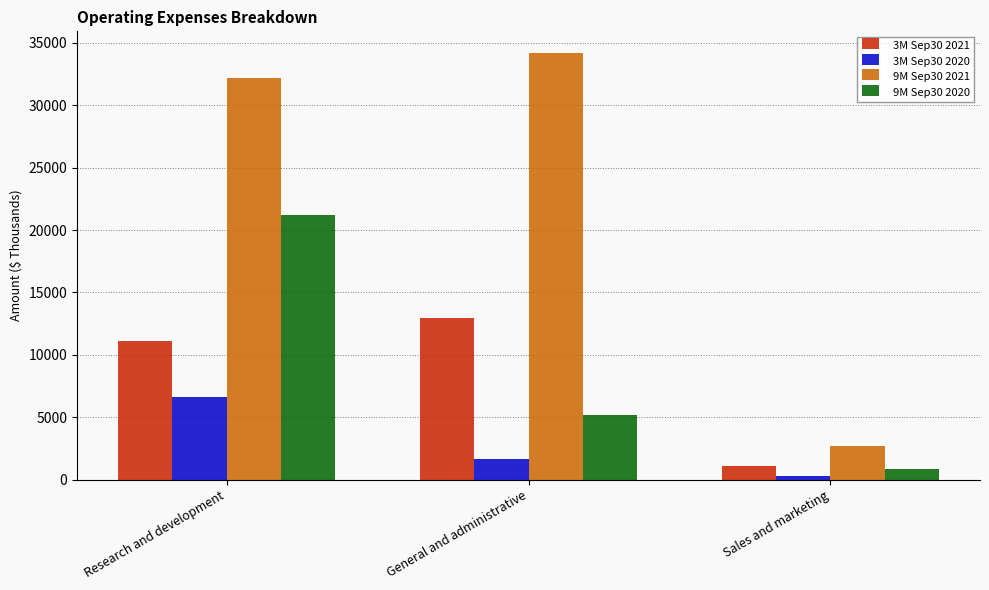

What is the spread (max minus min) of values at Research and development?

25535